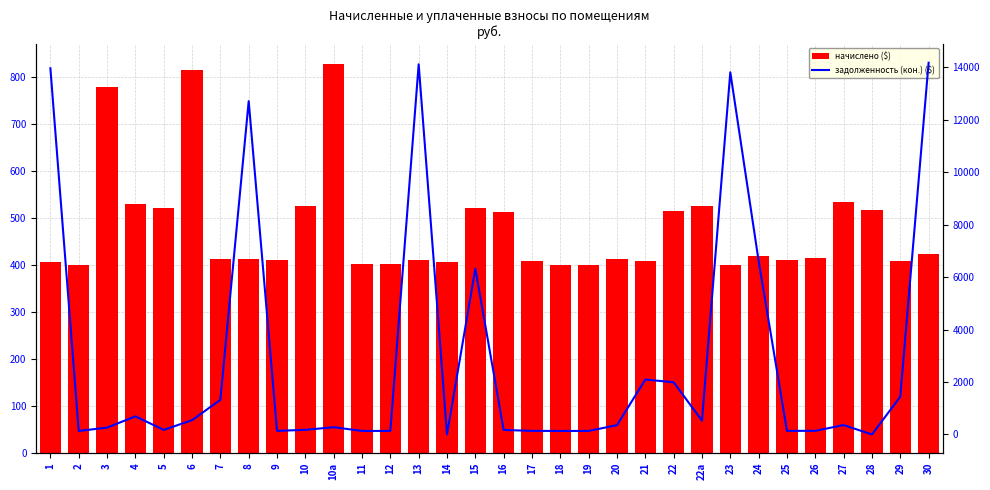

The начислено ($) series shows 253.1 at 4. True or false?

False